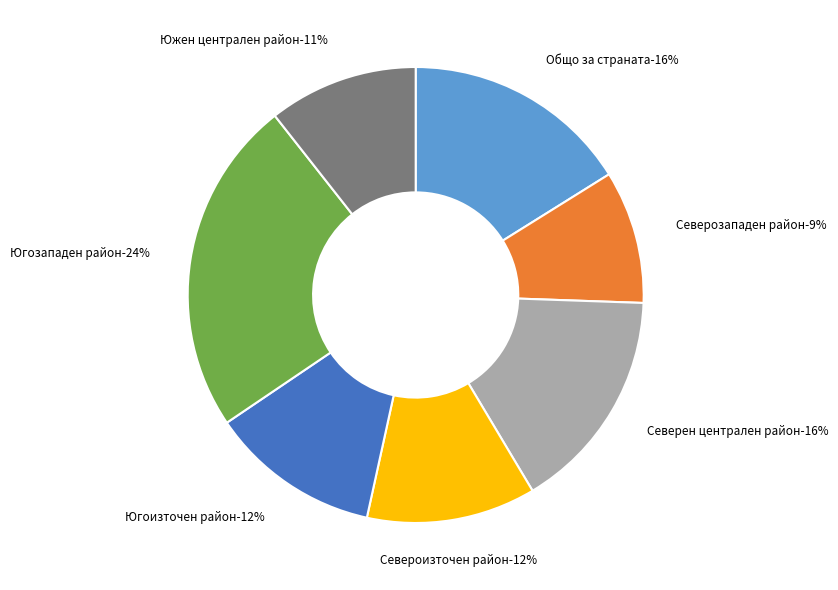

How many slices are in this pie chart?

7